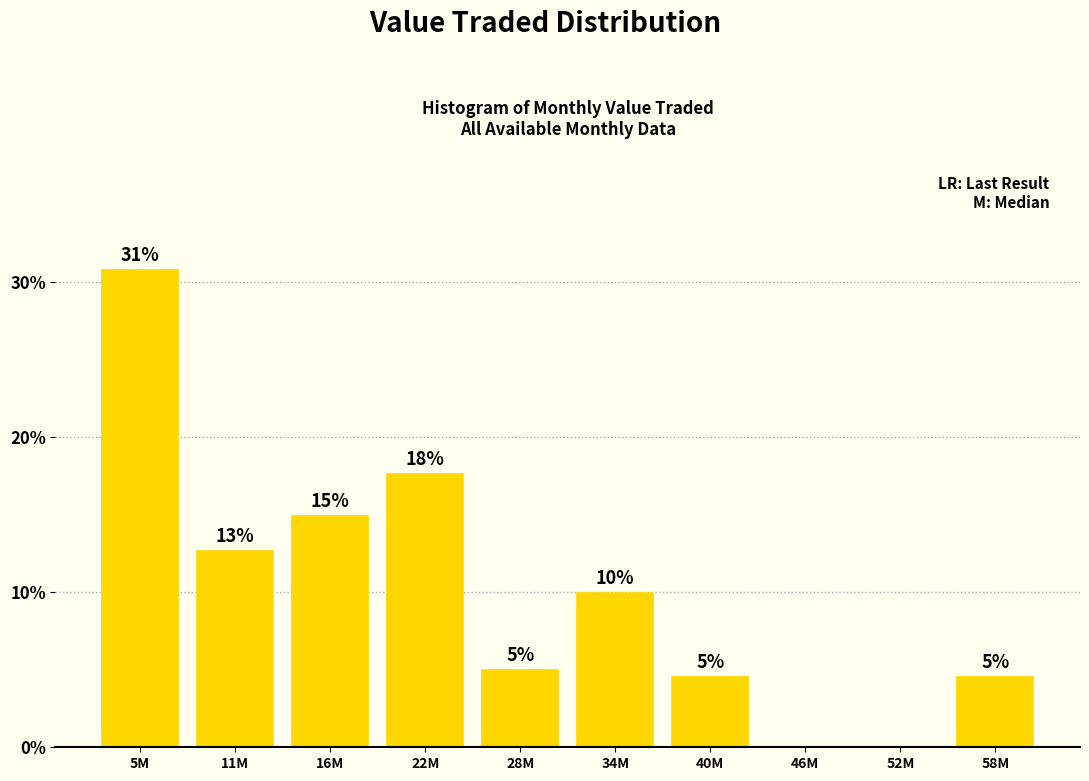

The value at 16M is 14.9. True or false?

True